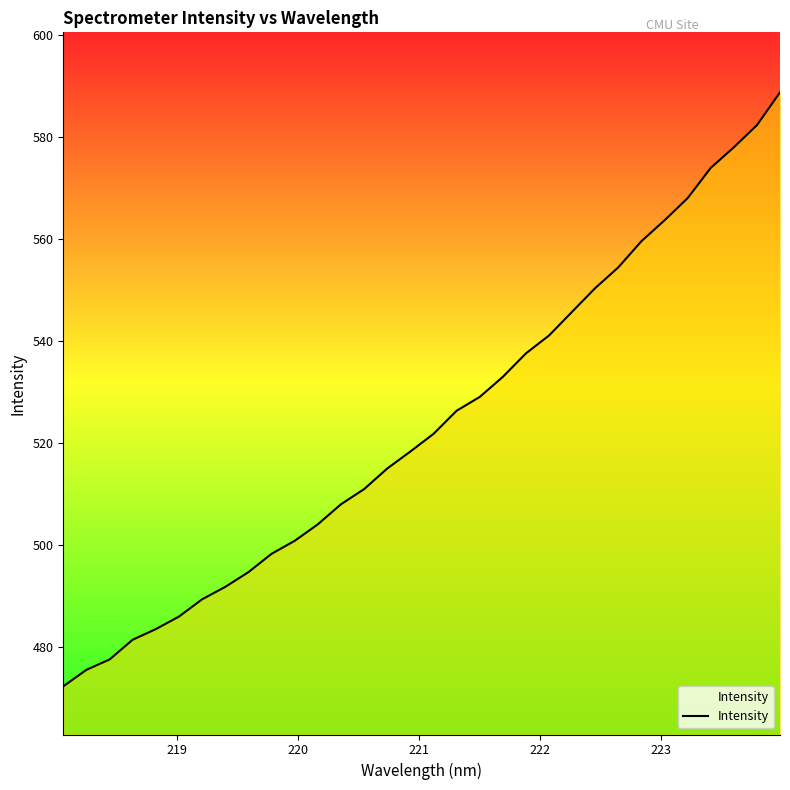

What is the greatest value displayed?

588.7